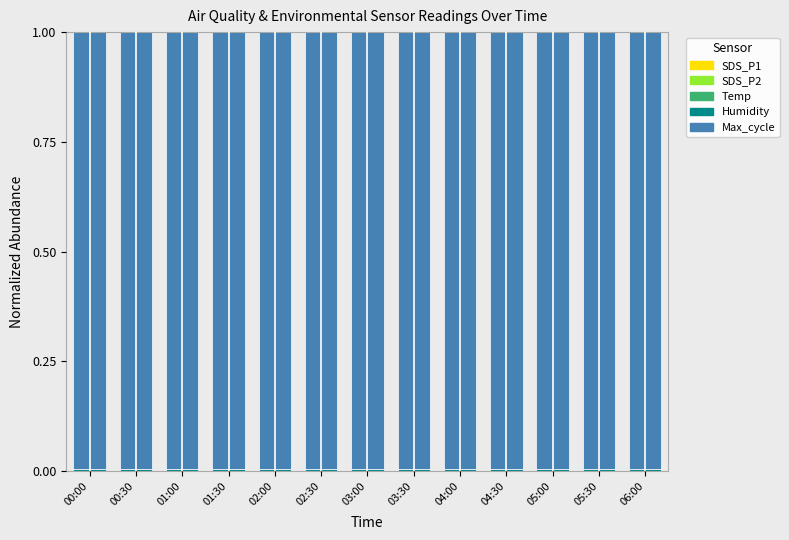

Are the bars horizontal?

No